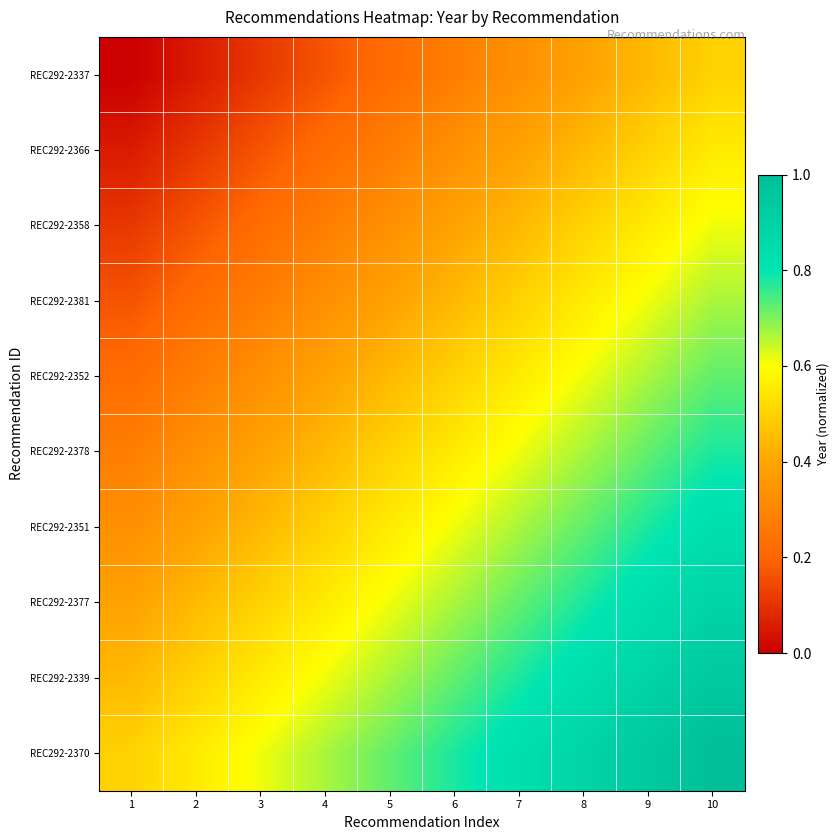

Reading left to right, transcribe all the data shown in this chart.

REC292-2337: 1=0.0	2=0.1	3=0.1	4=0.2	5=0.2	6=0.3	7=0.3	8=0.4	9=0.4	10=0.5
REC292-2366: 1=0.1	2=0.1	3=0.2	4=0.2	5=0.3	6=0.3	7=0.4	8=0.4	9=0.5	10=0.6
REC292-2358: 1=0.1	2=0.2	3=0.2	4=0.3	5=0.3	6=0.4	7=0.4	8=0.5	9=0.6	10=0.6
REC292-2381: 1=0.2	2=0.2	3=0.3	4=0.3	5=0.4	6=0.4	7=0.5	8=0.6	9=0.6	10=0.7
REC292-2352: 1=0.2	2=0.3	3=0.3	4=0.4	5=0.4	6=0.5	7=0.6	8=0.6	9=0.7	10=0.7
REC292-2378: 1=0.3	2=0.3	3=0.4	4=0.4	5=0.5	6=0.6	7=0.6	8=0.7	9=0.7	10=0.8
REC292-2351: 1=0.3	2=0.4	3=0.4	4=0.5	5=0.6	6=0.6	7=0.7	8=0.7	9=0.8	10=0.8
REC292-2377: 1=0.4	2=0.4	3=0.5	4=0.6	5=0.6	6=0.7	7=0.7	8=0.8	9=0.8	10=0.9
REC292-2339: 1=0.4	2=0.5	3=0.6	4=0.6	5=0.7	6=0.7	7=0.8	8=0.8	9=0.9	10=0.9
REC292-2370: 1=0.5	2=0.6	3=0.6	4=0.7	5=0.7	6=0.8	7=0.8	8=0.9	9=0.9	10=1.0